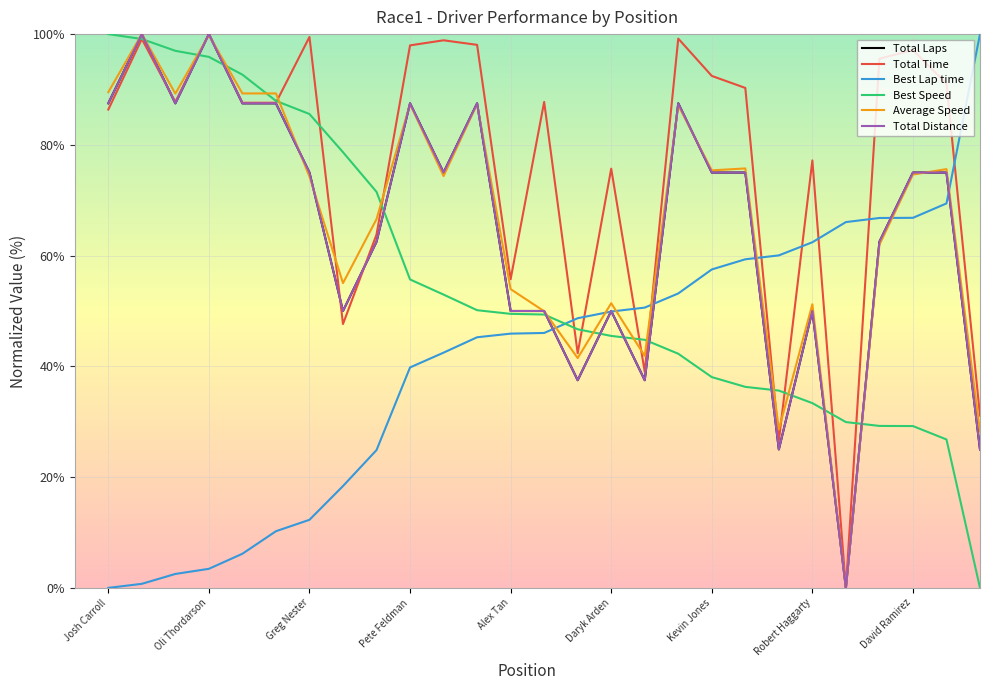

Which series has the largest total across all categories?

Total Time